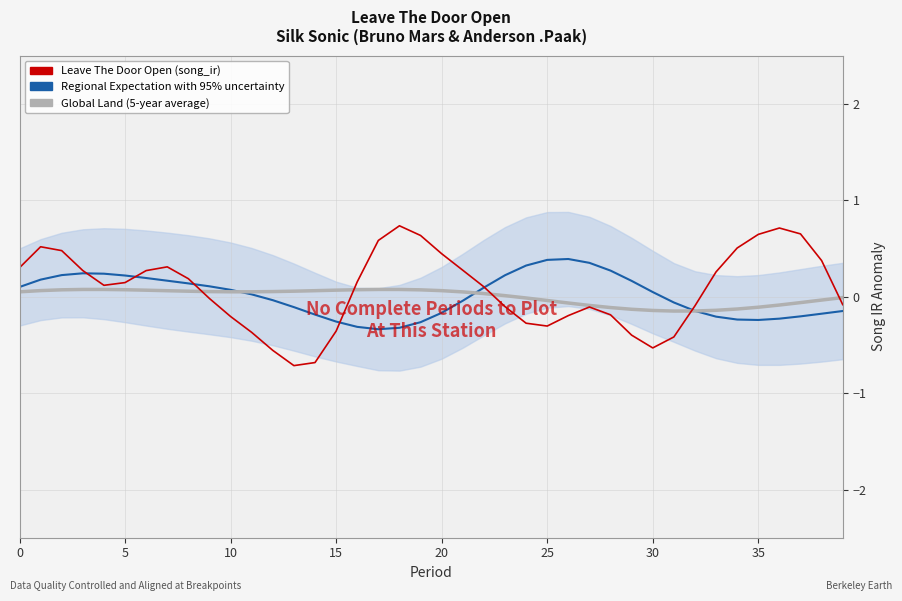

At which label does Regional Expectation with 95% uncertainty reach its peak?

26